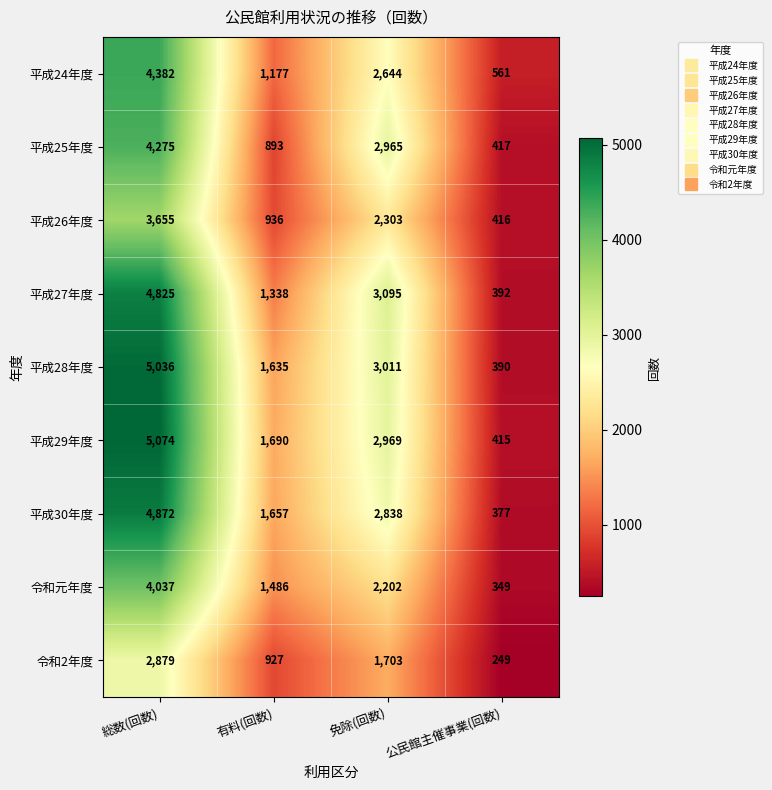

Count the 令和元年度 values in the range 1486 to 4037.

3